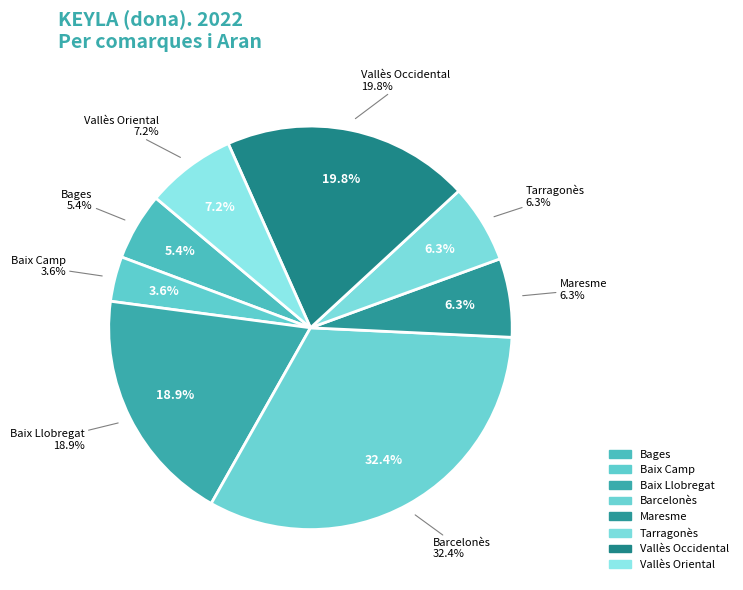

What is the ratio of the value at Barcelonès to the value at Tarragonès?

5.1